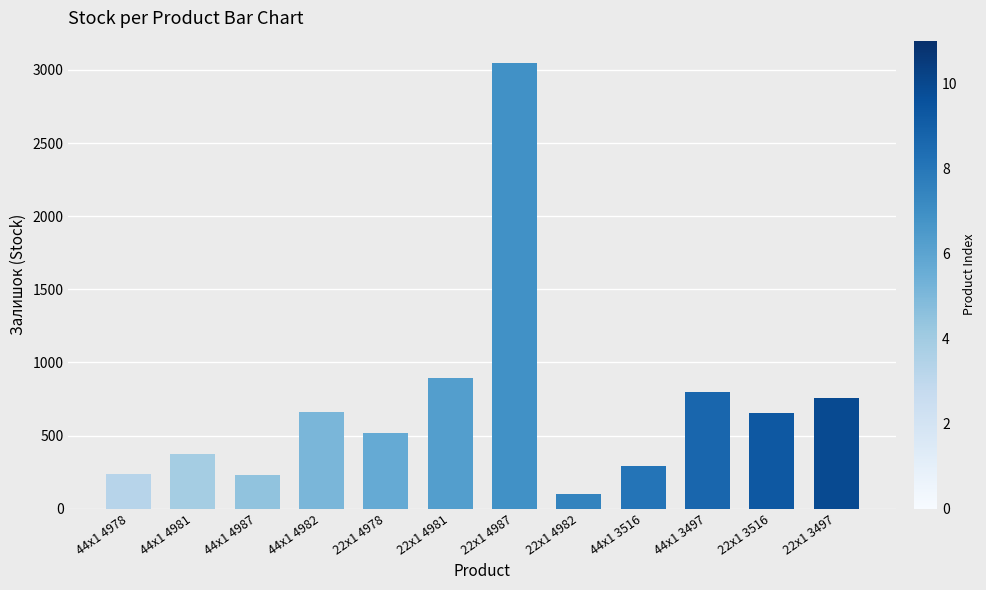

What is the value of the 5th bar from the left?

518